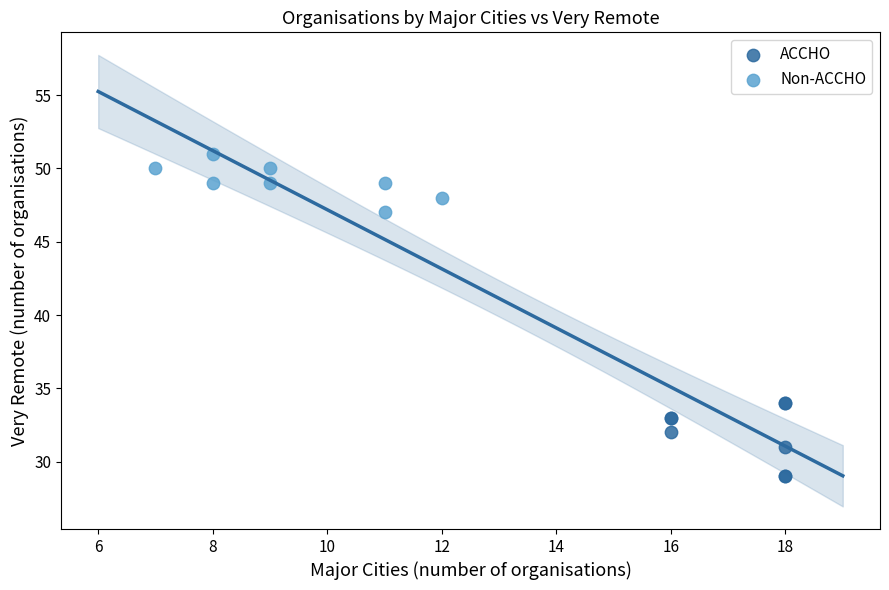

Which series reaches the minimum Y coordinate?

ACCHO